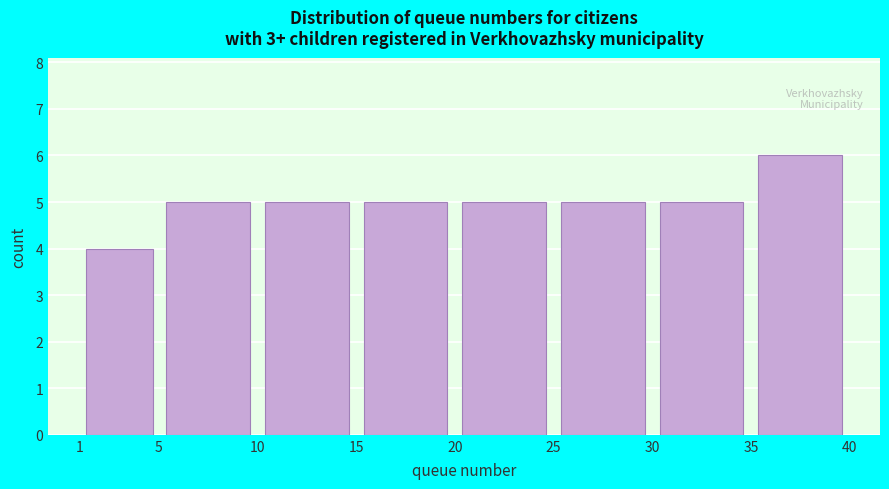

Reading left to right, list every bar in this chart as the range it spans on the x-axis followed by its height. The values are not printed on the chart, so give them approximately, as read against the axis.

1 to 5: 4
5 to 10: 5
10 to 15: 5
15 to 20: 5
20 to 25: 5
25 to 30: 5
30 to 35: 5
35 to 40: 6